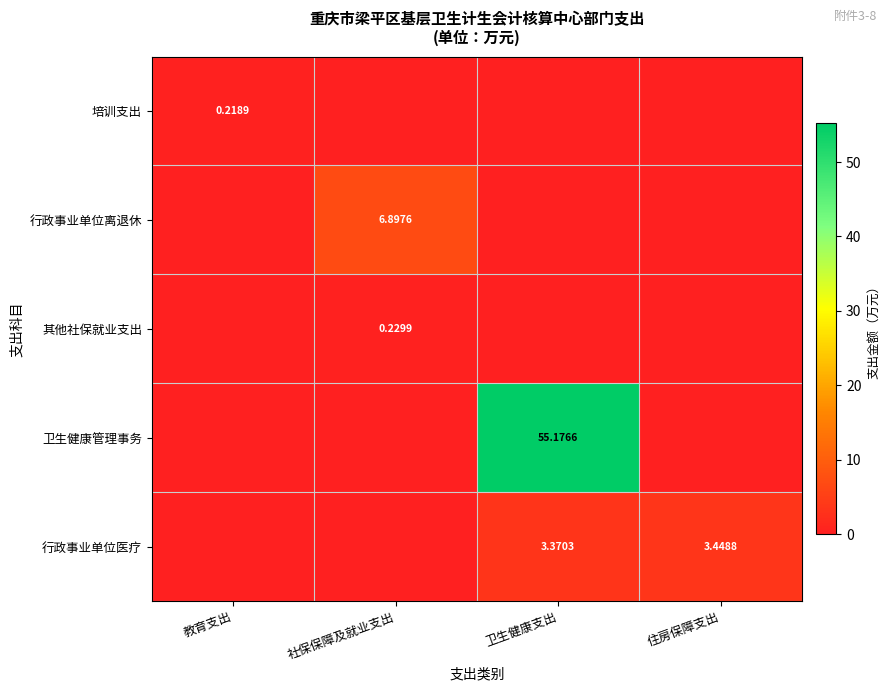

At 卫生健康支出, list the series in order from largest to smallest.

卫生健康管理事务, 行政事业单位医疗, 培训支出, 行政事业单位离退休, 其他社保就业支出